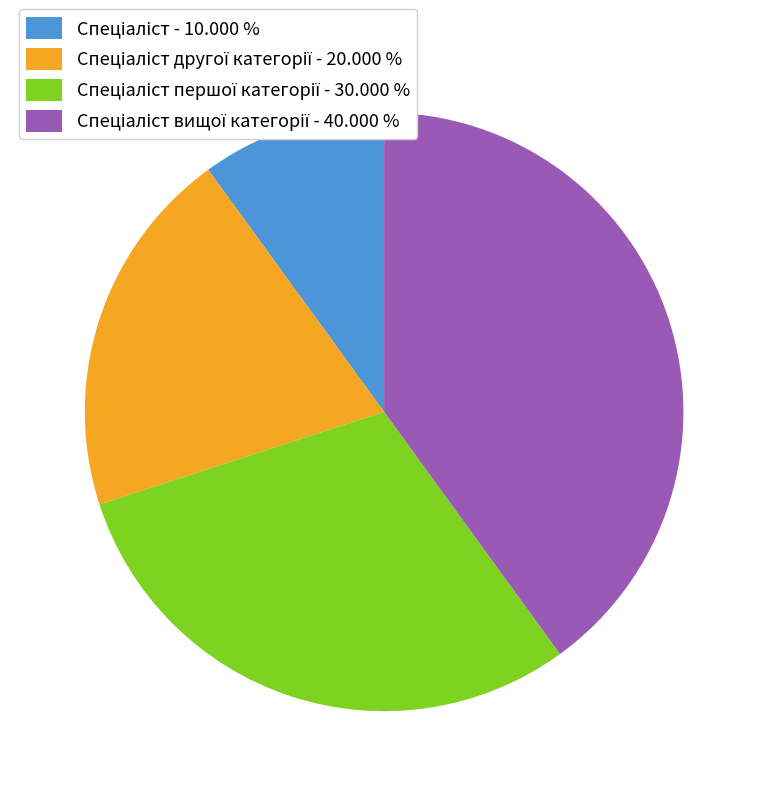

Does any single category account for the majority?

No